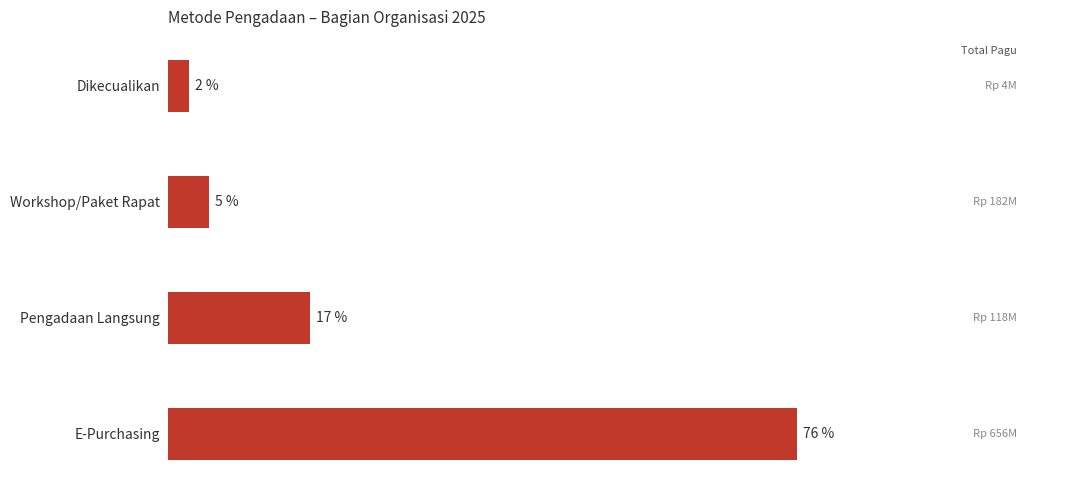

Does the chart contain any negative values?

No